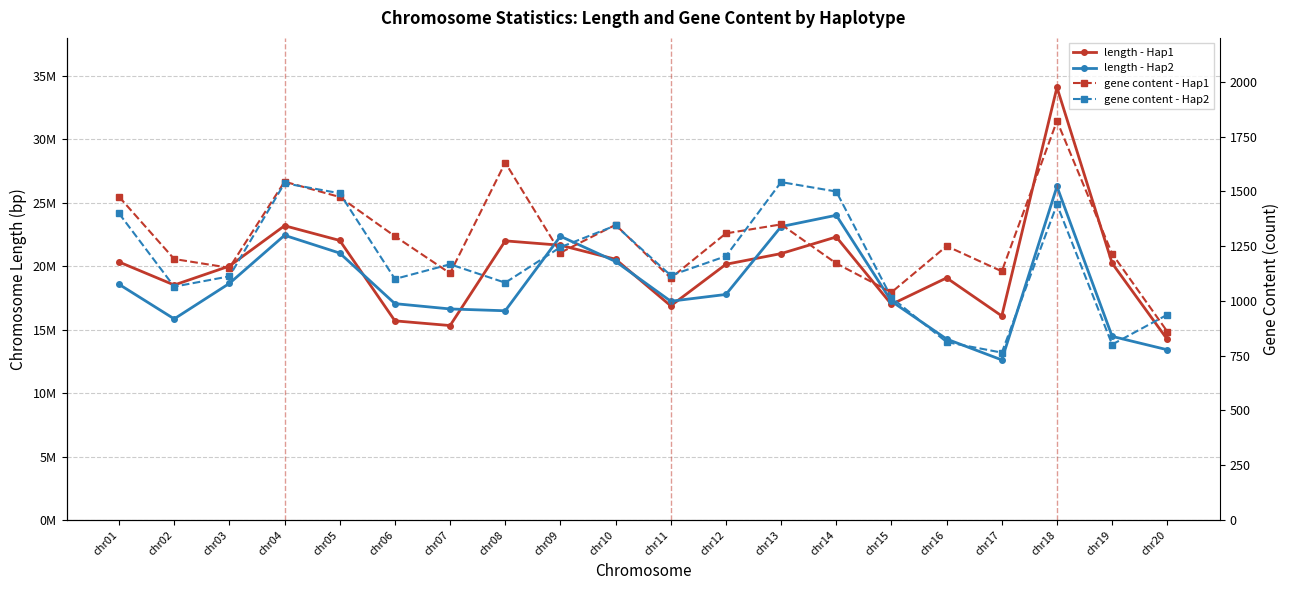

At chr20, list the series in order from largest to smallest.

length - Hap1, length - Hap2, gene content - Hap2, gene content - Hap1